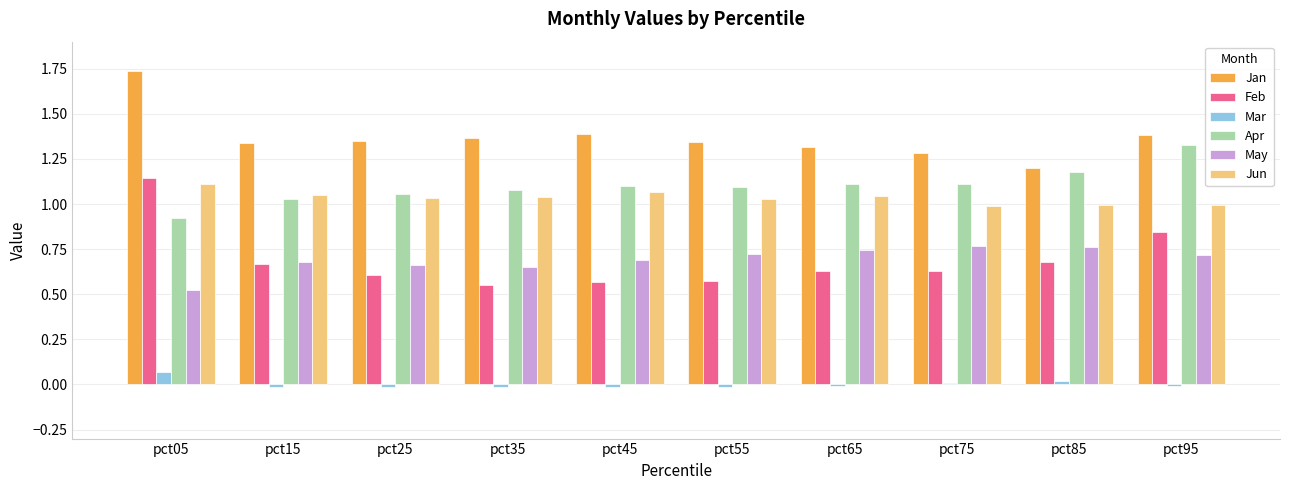

Which label corresponds to the largest value in the chart?

pct05